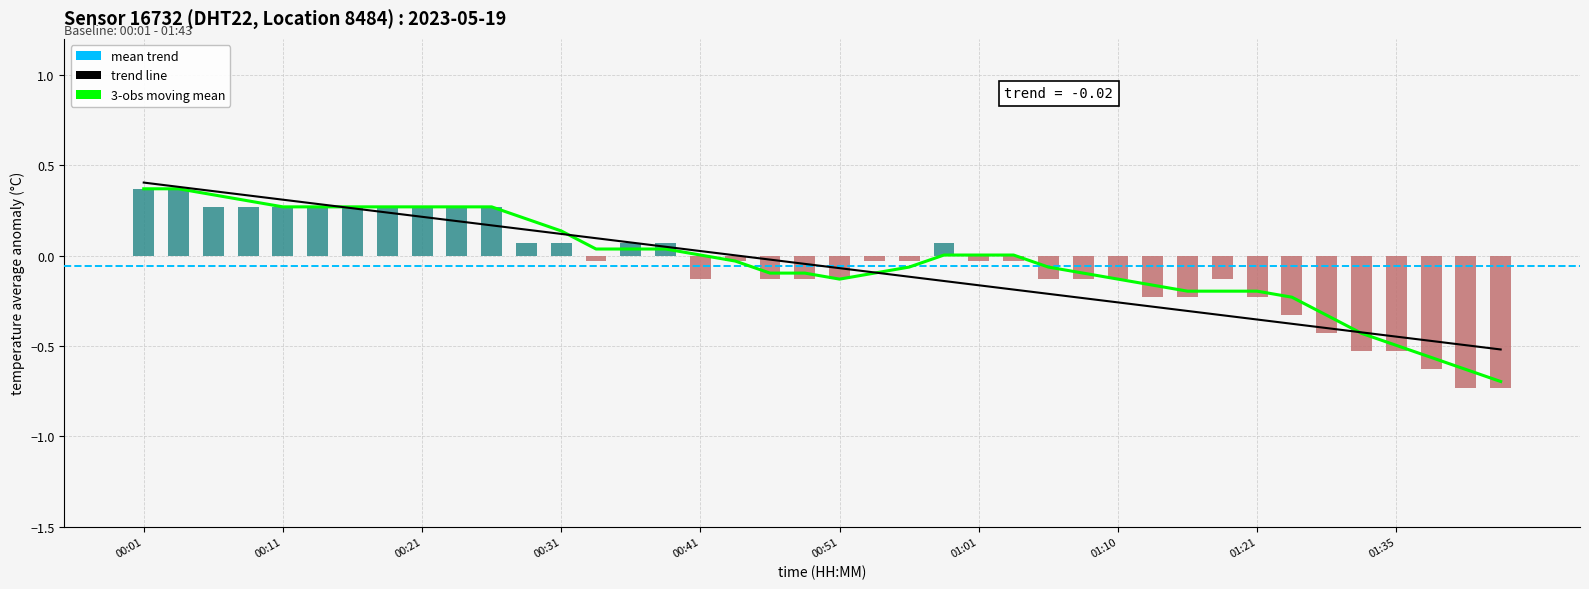

Which category has the highest value across all series?

00:01